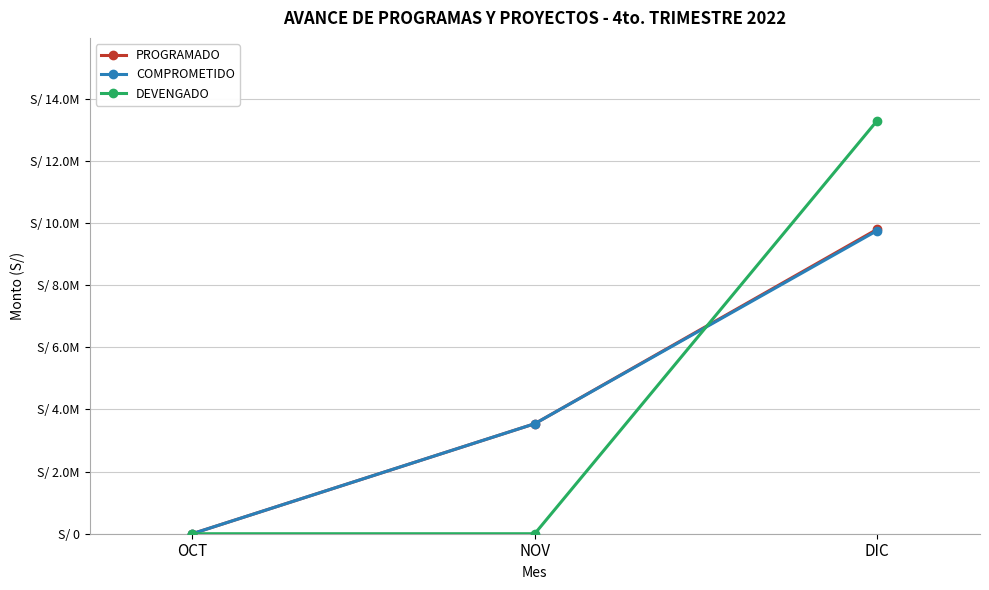

Is this an area chart (filled region under the line)?

No